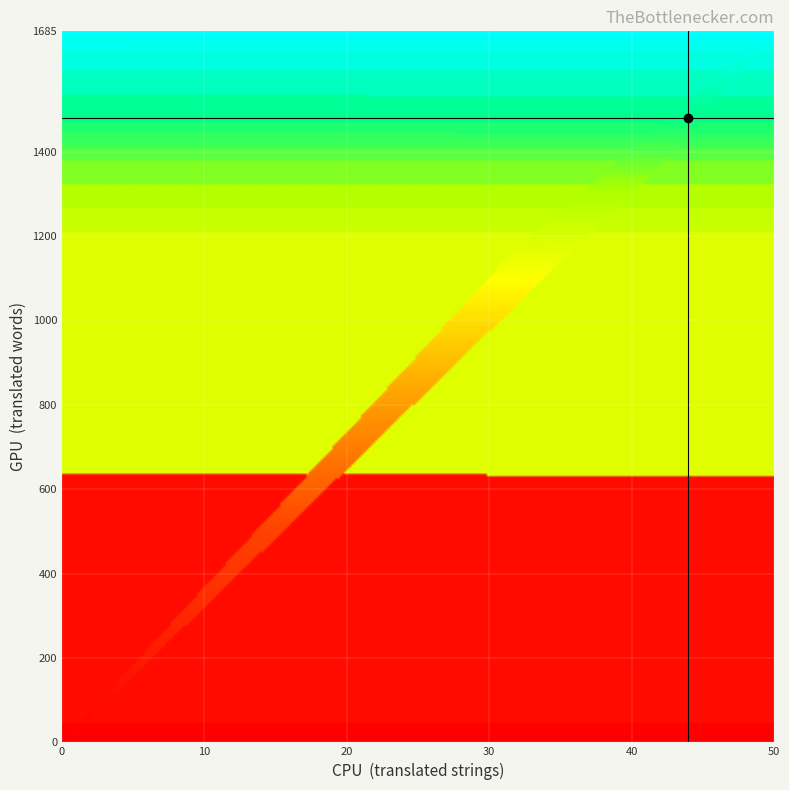

Where is translated_words nearest to the value 842?

19